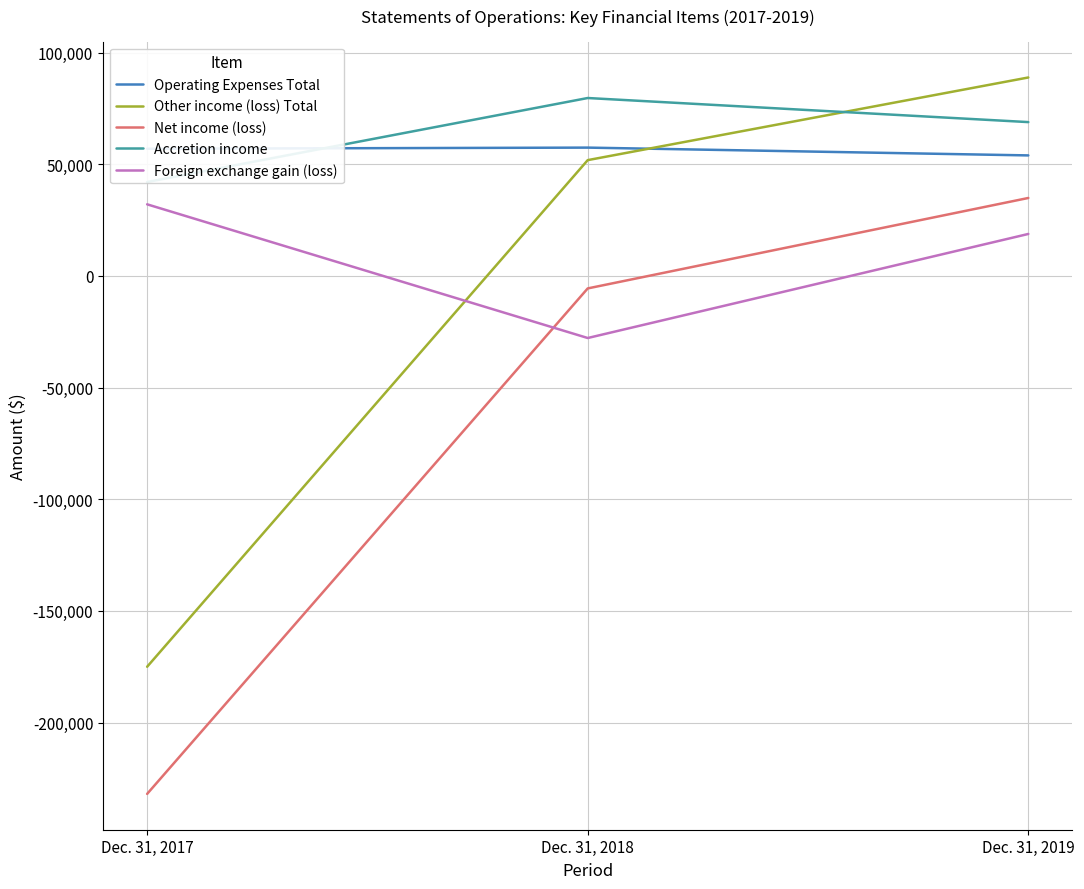

Does the chart have visible grid lines?

Yes